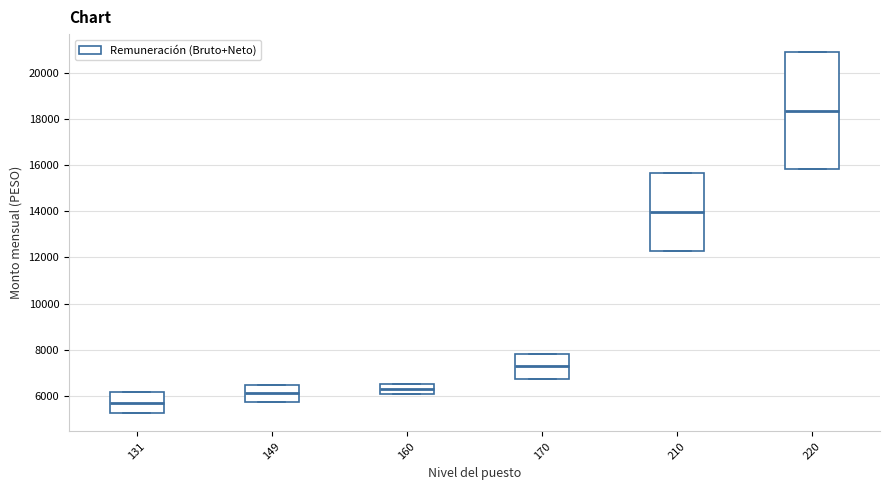

Which box's median line is the lowest?

131